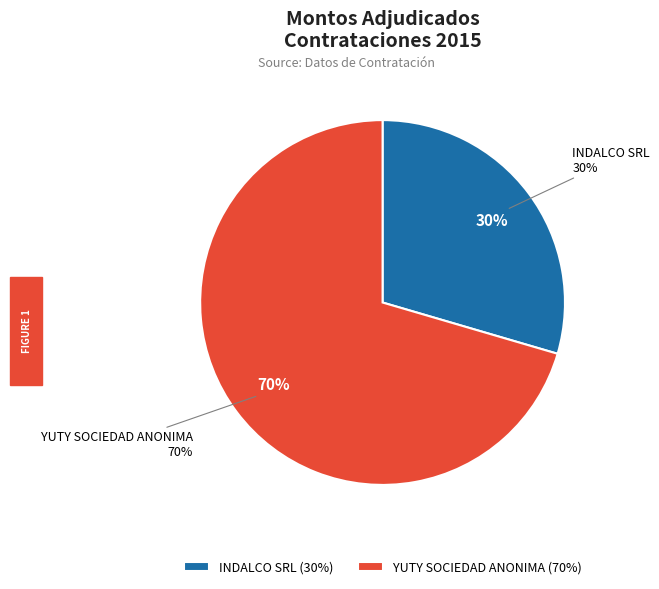

Rank the categories by value from lowest to highest.

INDALCO SRL, YUTY SOCIEDAD ANONIMA